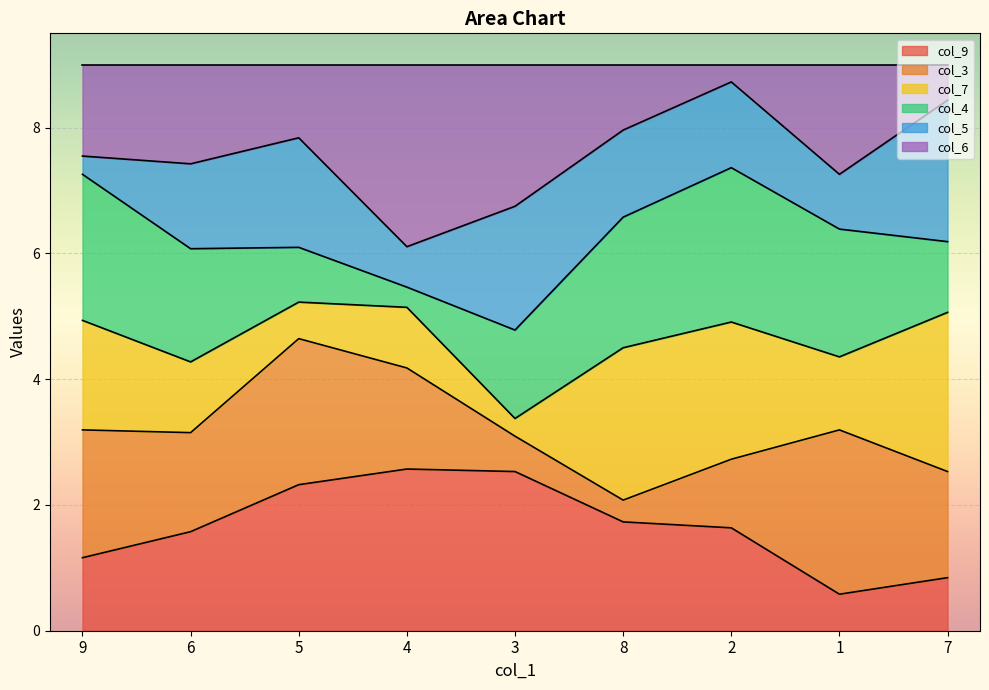

Which has a higher value, 1 or 6?

6